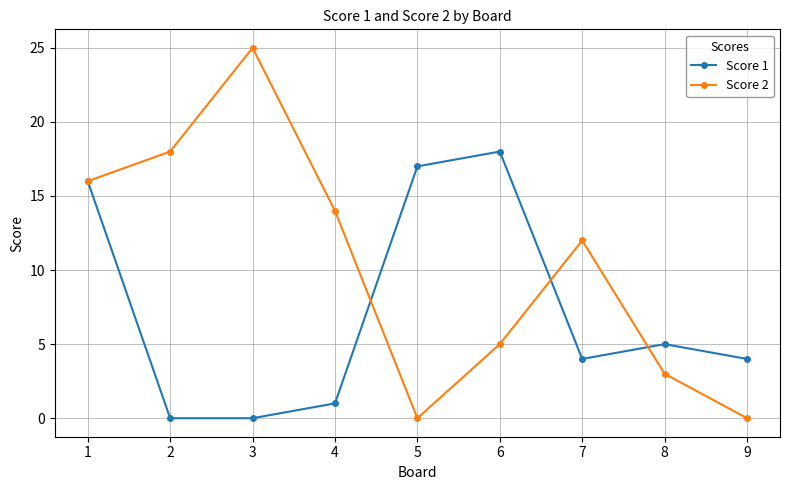

How many categories are shown in the chart?

9